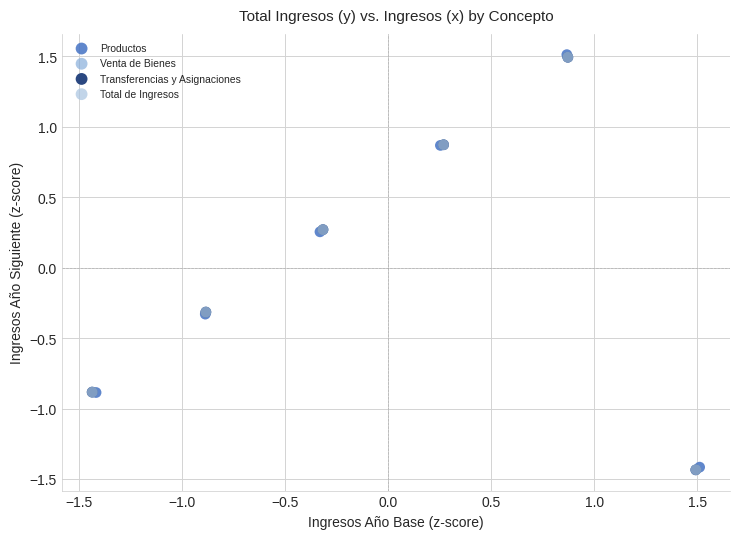

Which series has the widest spread of Y values?

Venta de Bienes